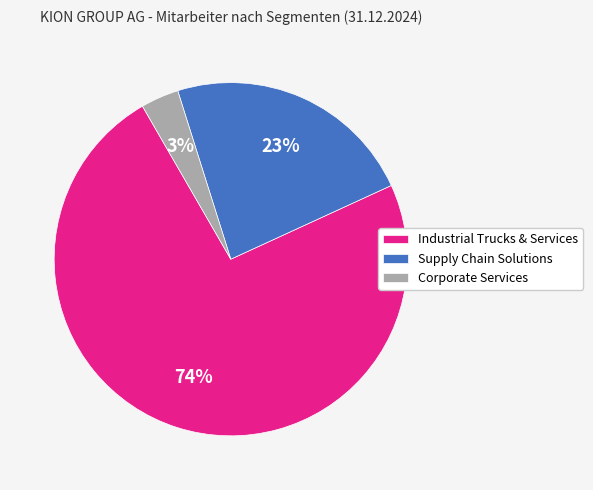

How many segments does this pie chart have?

3